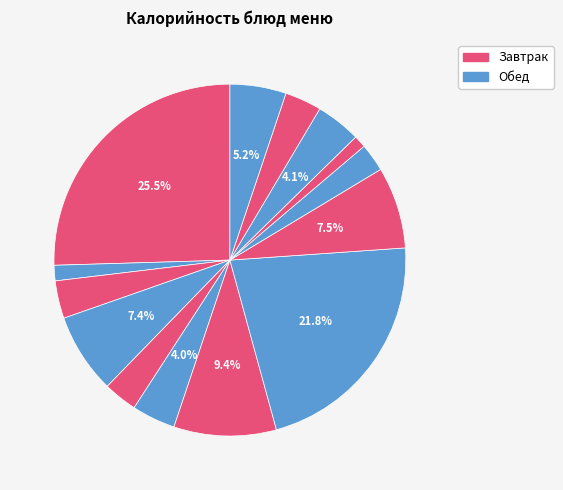

How many slices are in this pie chart?

14